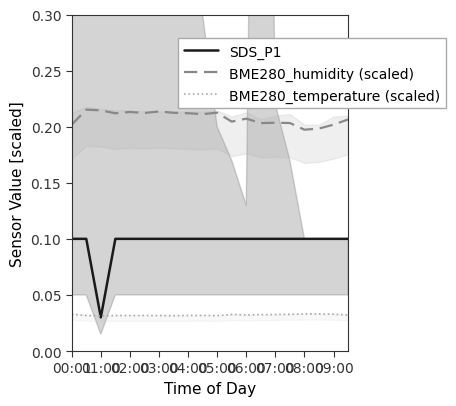

At which label is SDS_P1 closest to 0?

01:00